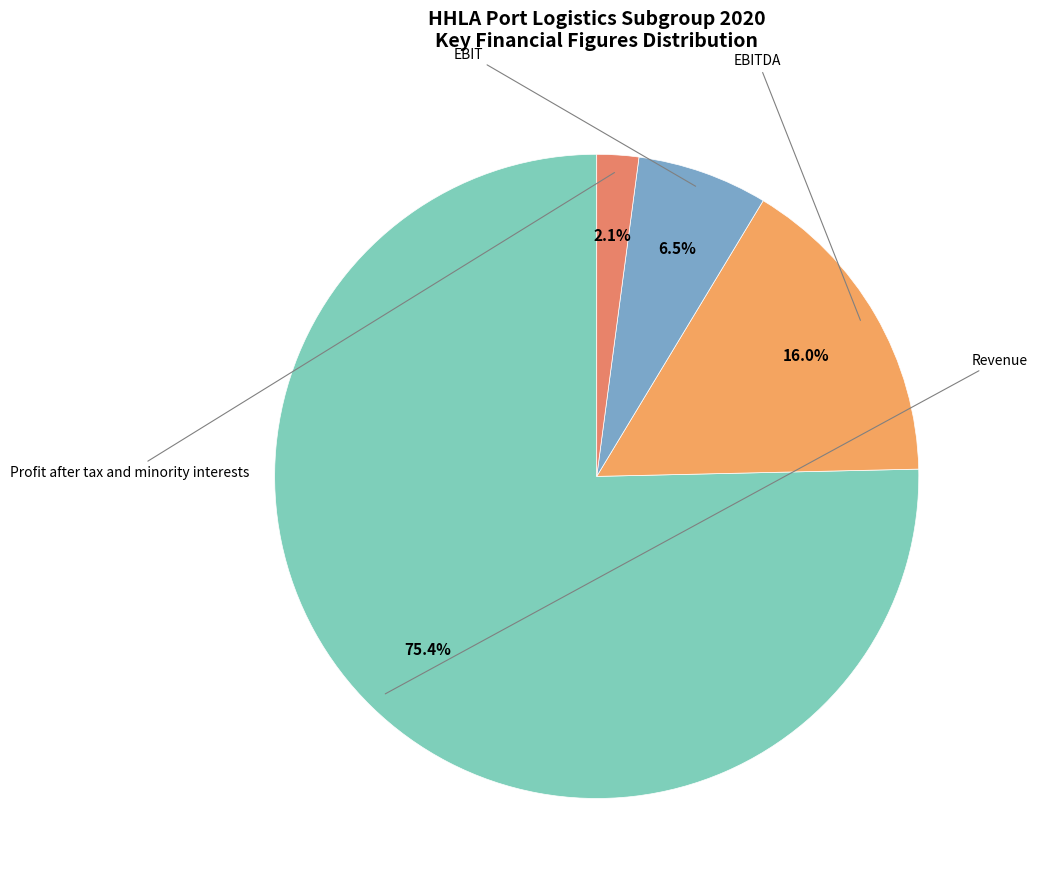

Does Profit after tax and minority interests represent more than half of the total?

No